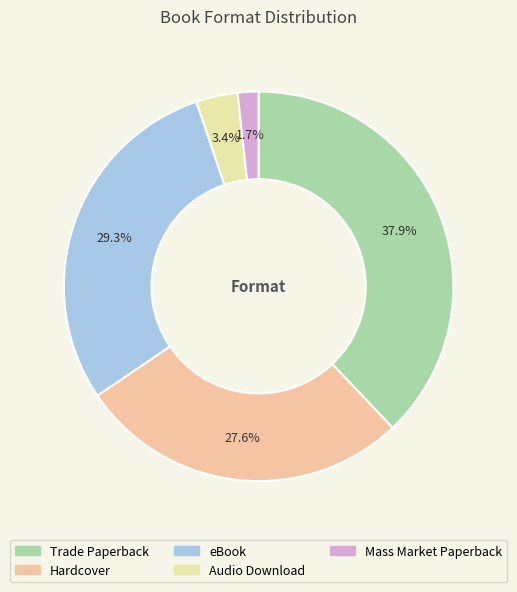

Count the number of slices in the pie.

5